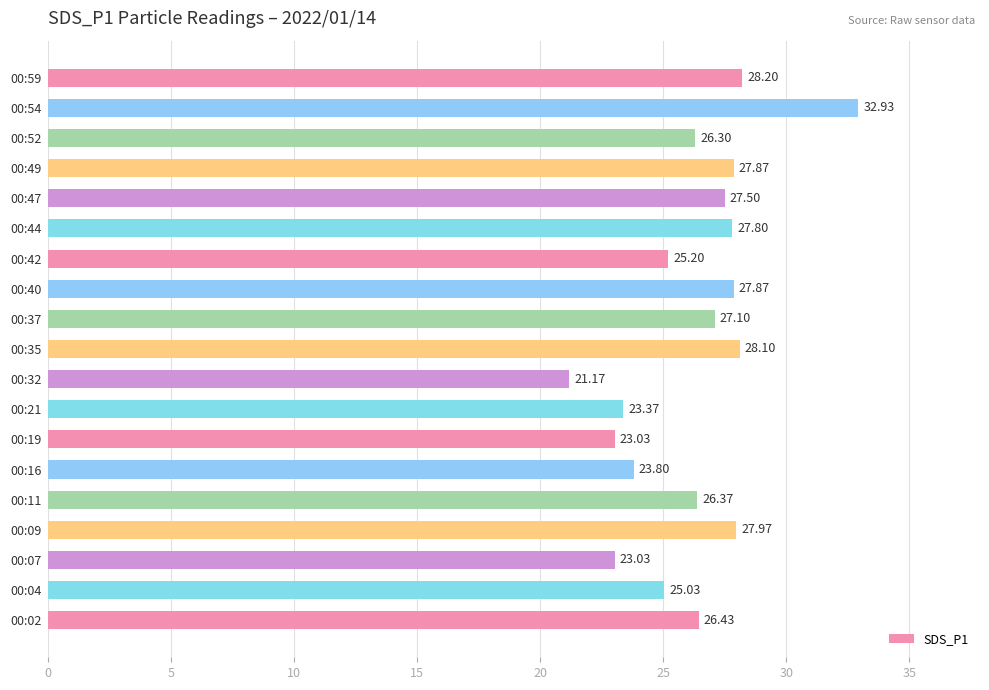

What is the ratio of the value at 00:59 to the value at 00:16?

1.2